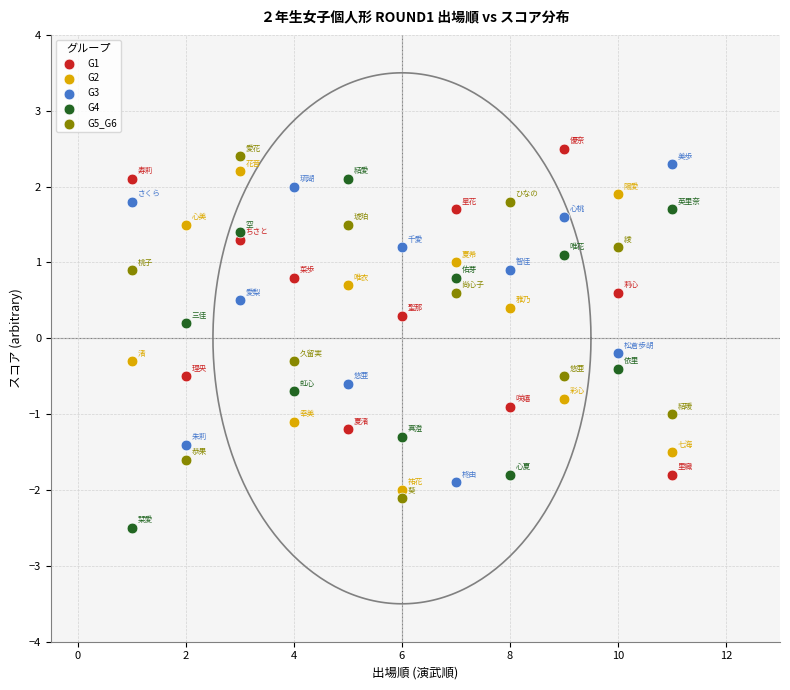

Which series reaches the minimum Y coordinate?

G4